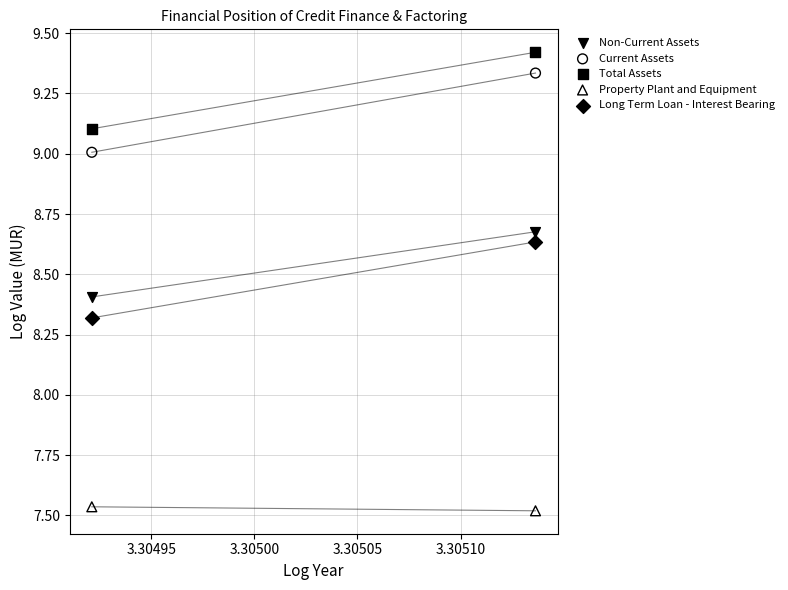

Which series has the widest spread of Y values?

Current Assets